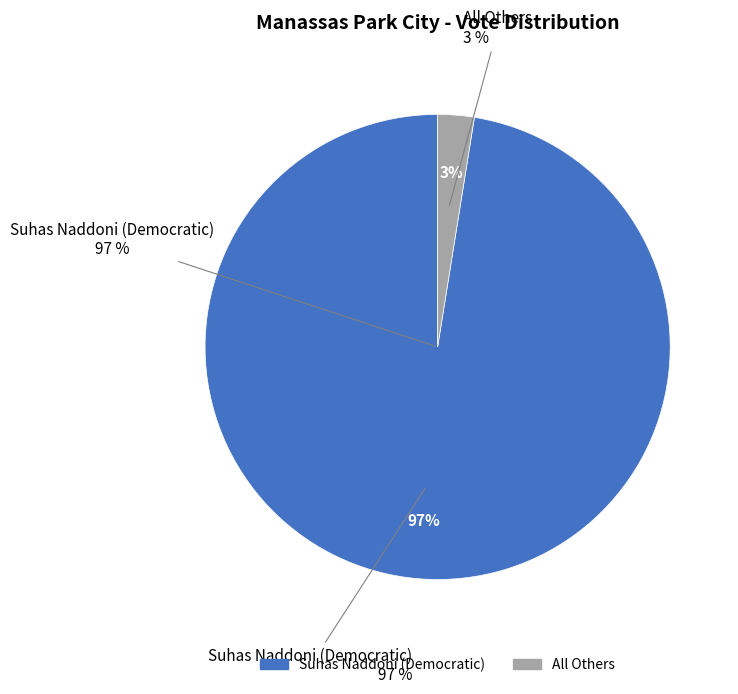

Count the number of slices in the pie.

2